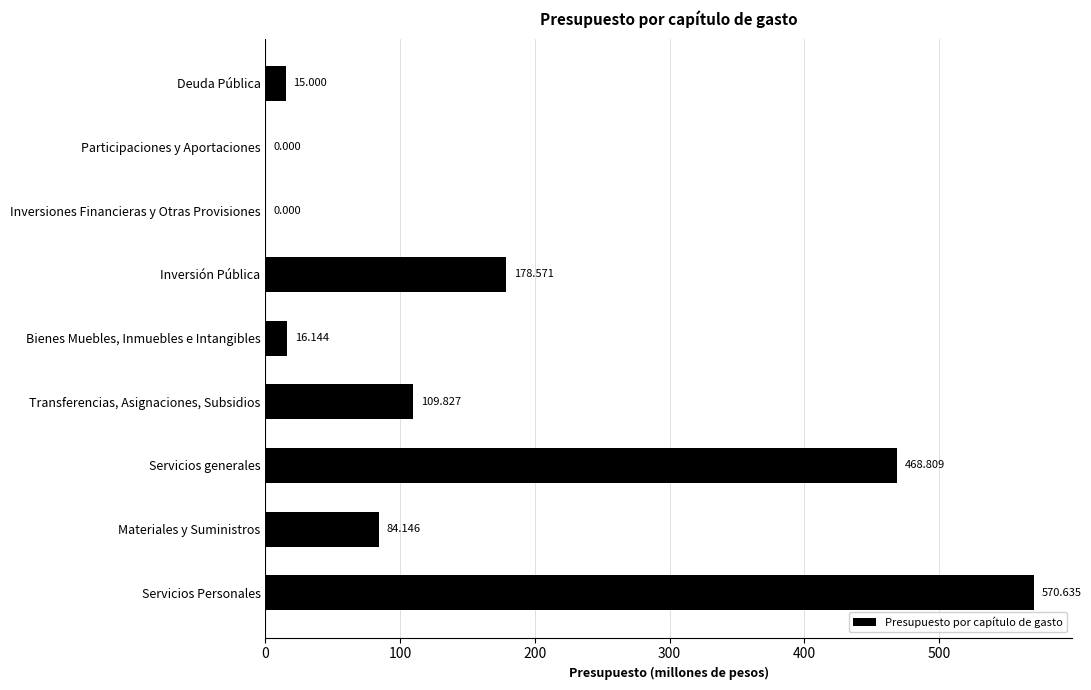

How many data points does each series have?

9